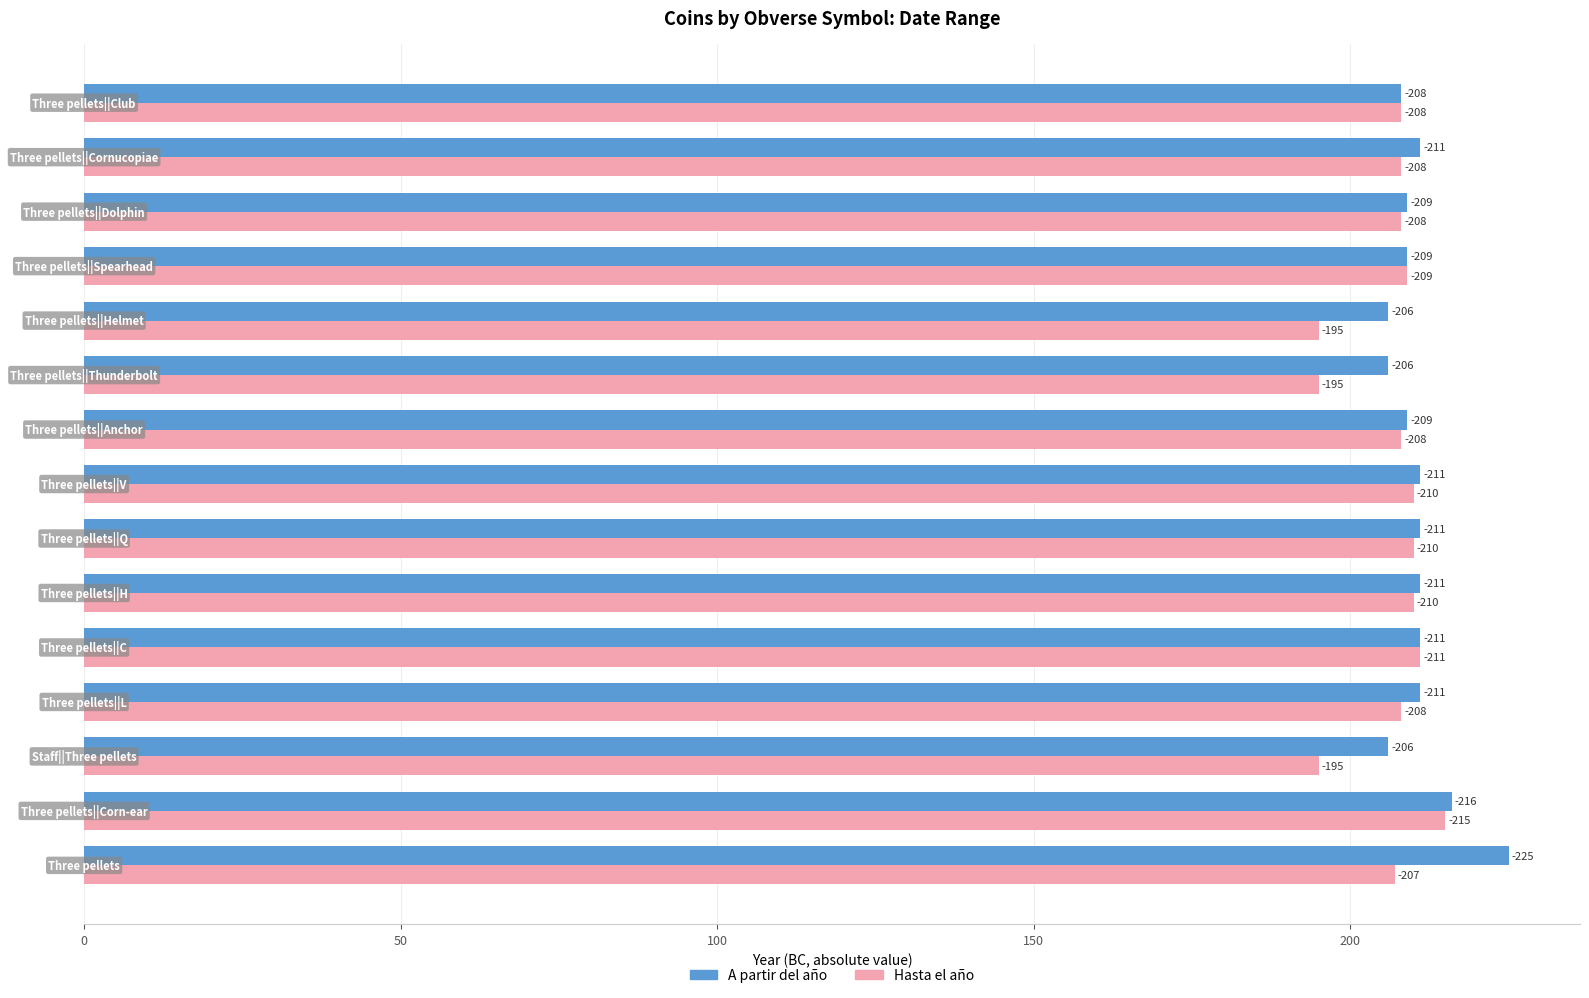

At how many categories does at least one series exceed 213?

2